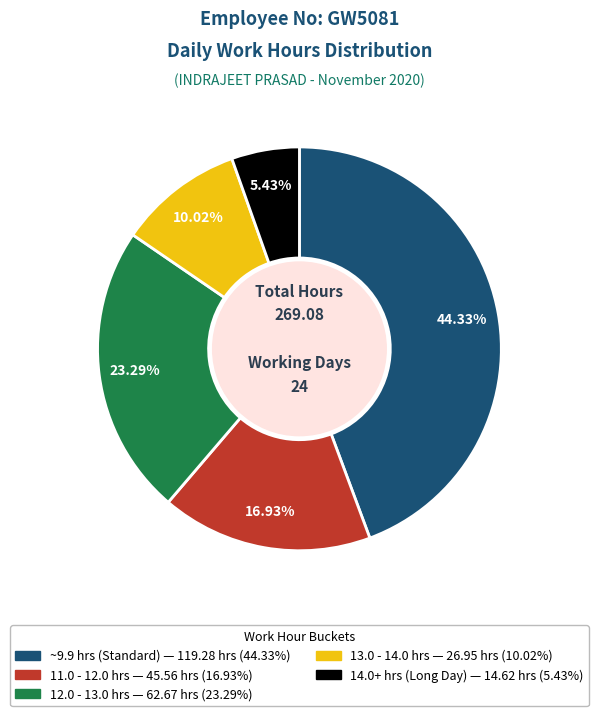

Is there any slice that represents more than half of the pie?

No